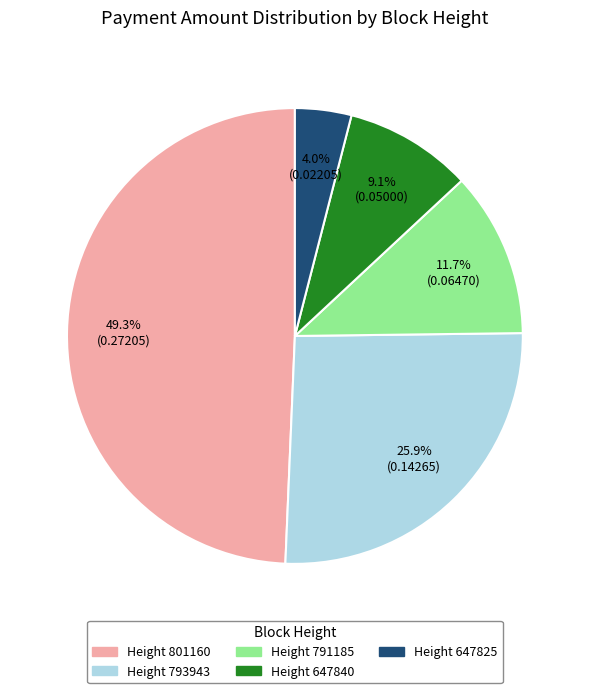

To the nearest percent, what is the combined percentage of Height 793943 and Height 801160?

75%